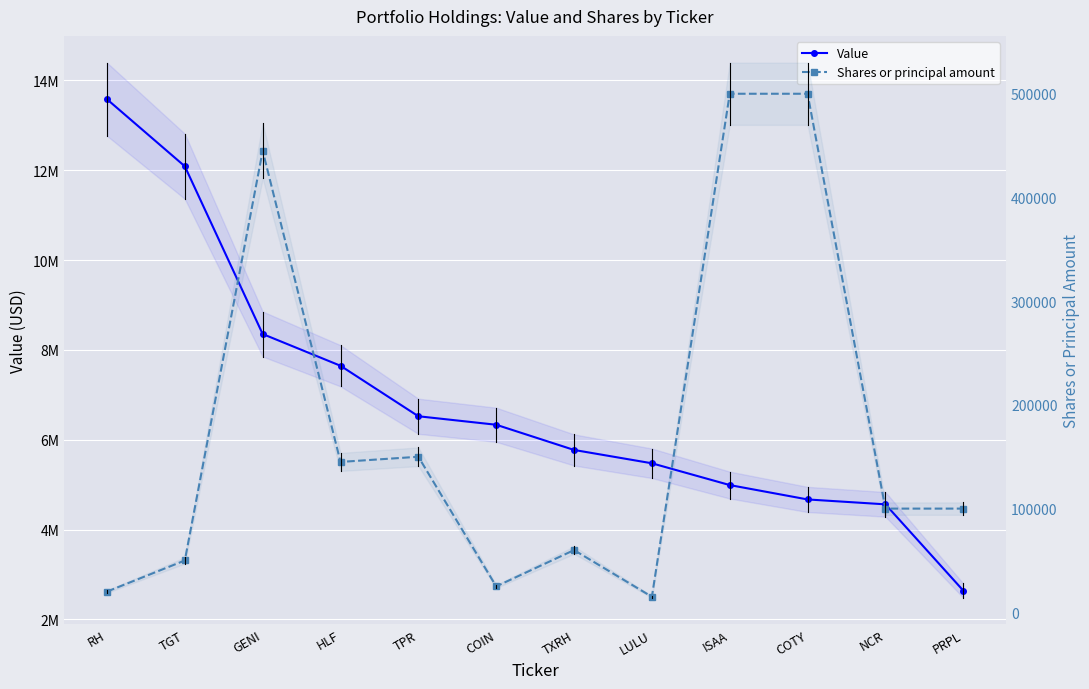

At which label does Value first exceed 6333000?

RH